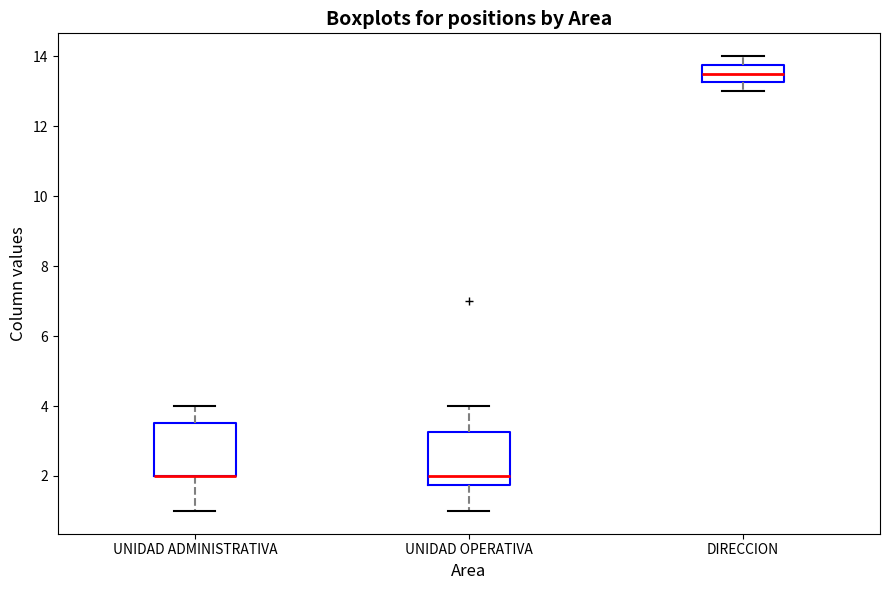

Reading left to right, transcribe this box plot: for each box, give where its median line is, the range the box spans, and where its two whiskers end, as read against the y-axis. The values are not printed on the chart, so give them approximately, as read against the axis.

UNIDAD ADMINISTRATIVA: median 2.0 (drawn on the box's lower edge), box 2.0 to 3.6, whiskers 1.0 to 4.0
UNIDAD OPERATIVA: median 2.0, box 1.8 to 3.2, whiskers 1.0 to 4.0
DIRECCION: median 13.6, box 13.2 to 13.8, whiskers 13.0 to 14.0